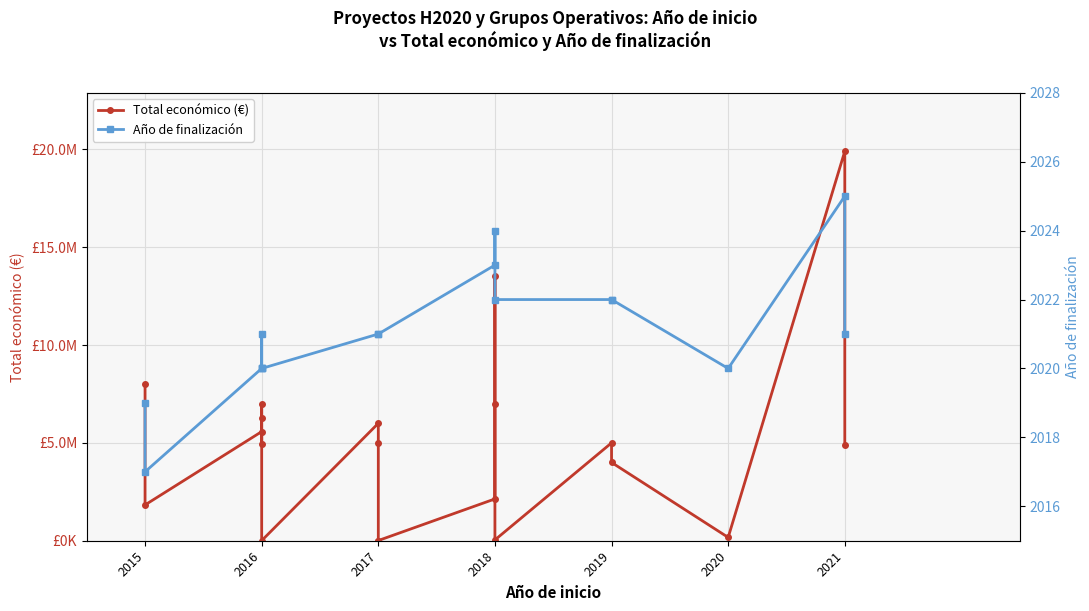

What value does the data have at 2020?

170121